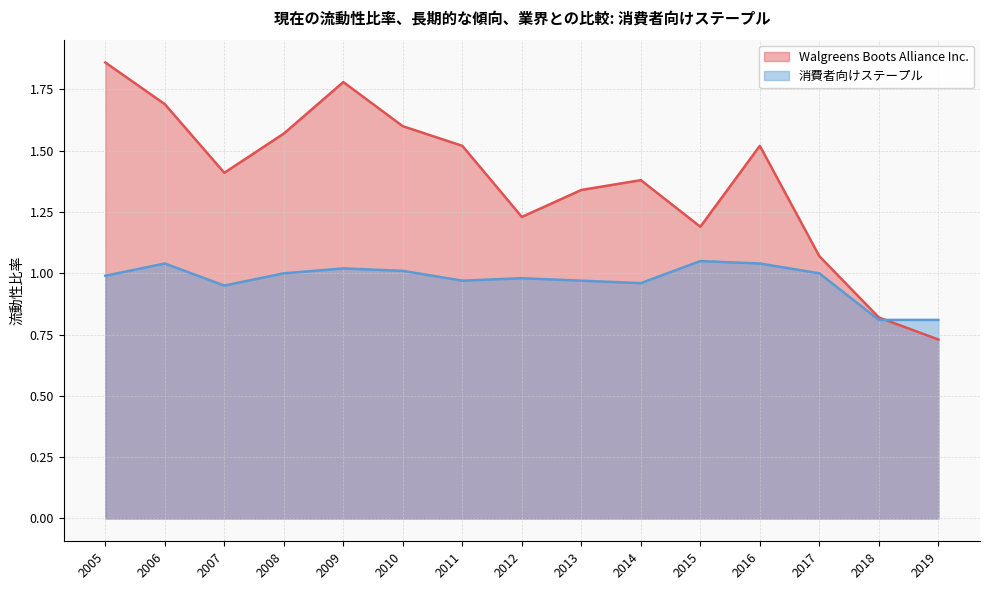

Is it true that 消費者向けステープル equals 1.0 at 2010?

True